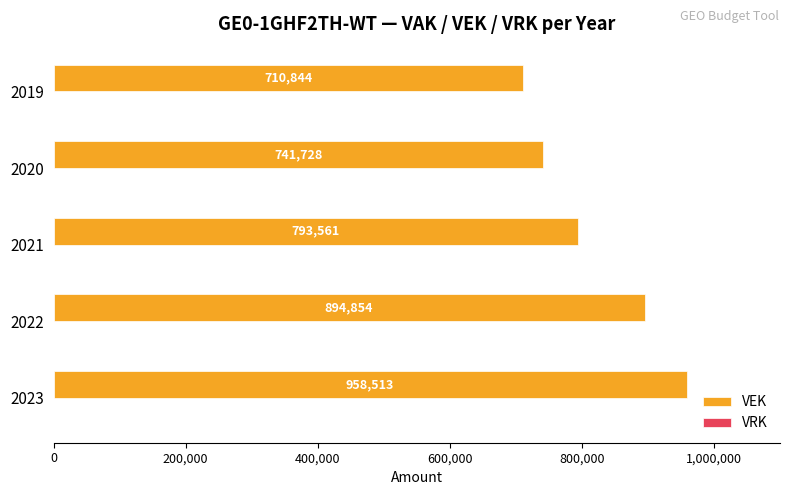

True or false: the data shows 507939 at 2023.

False